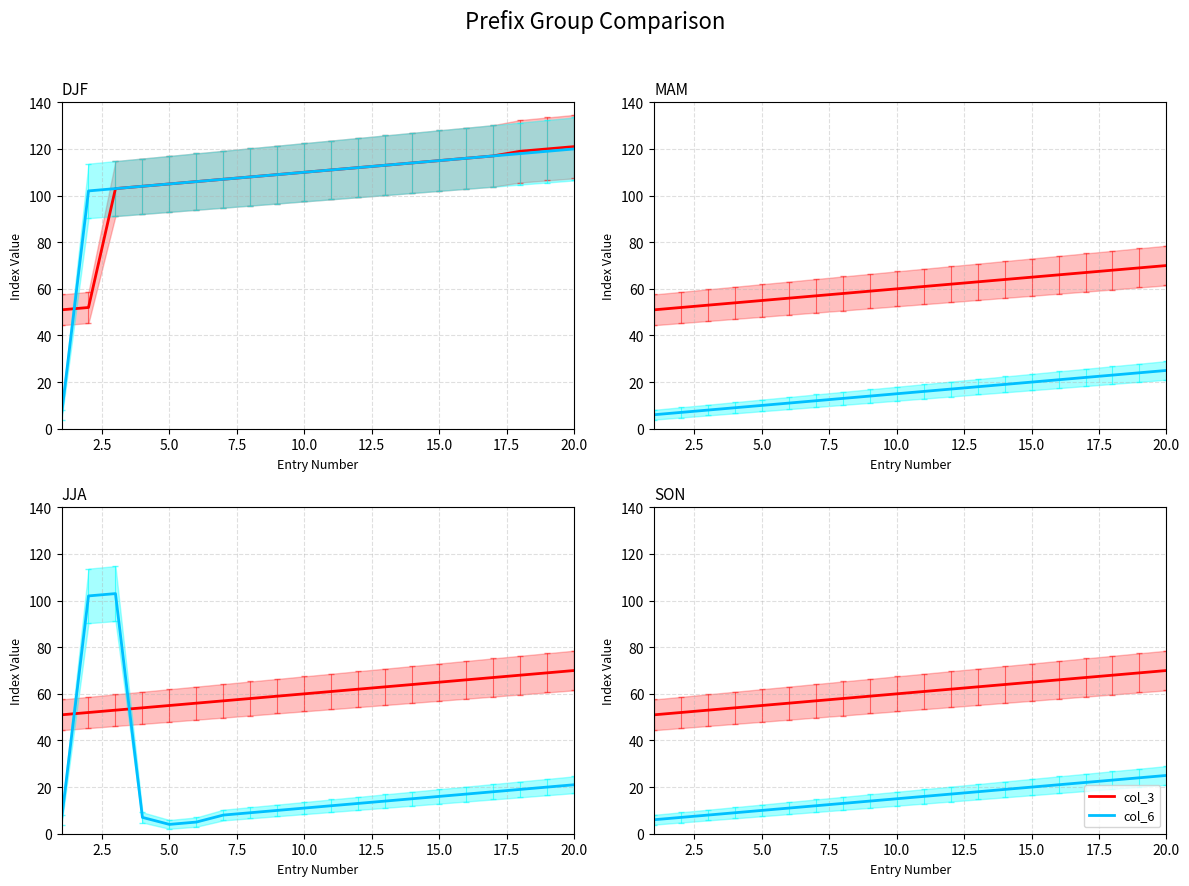

Is the value of col_3 at 10 greater than the value of col_6 at 16?

Yes